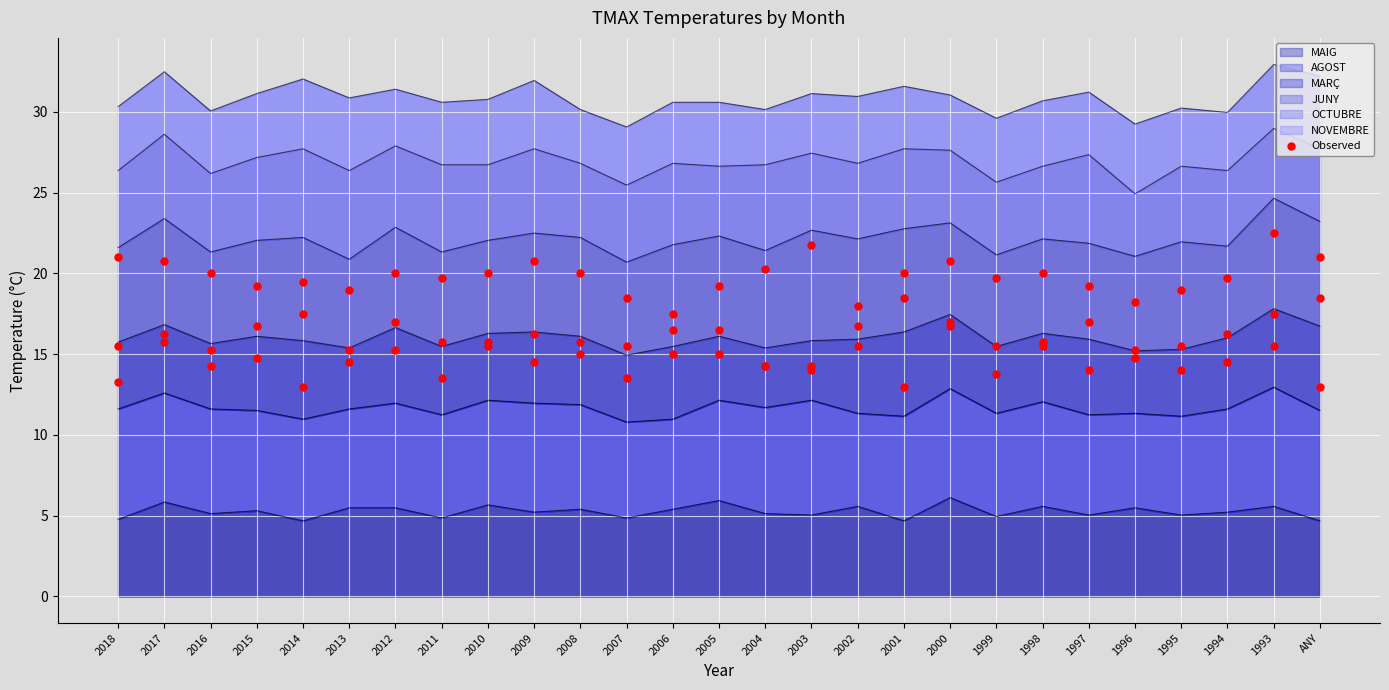

Between 2002 and 2016, which is larger?

2002